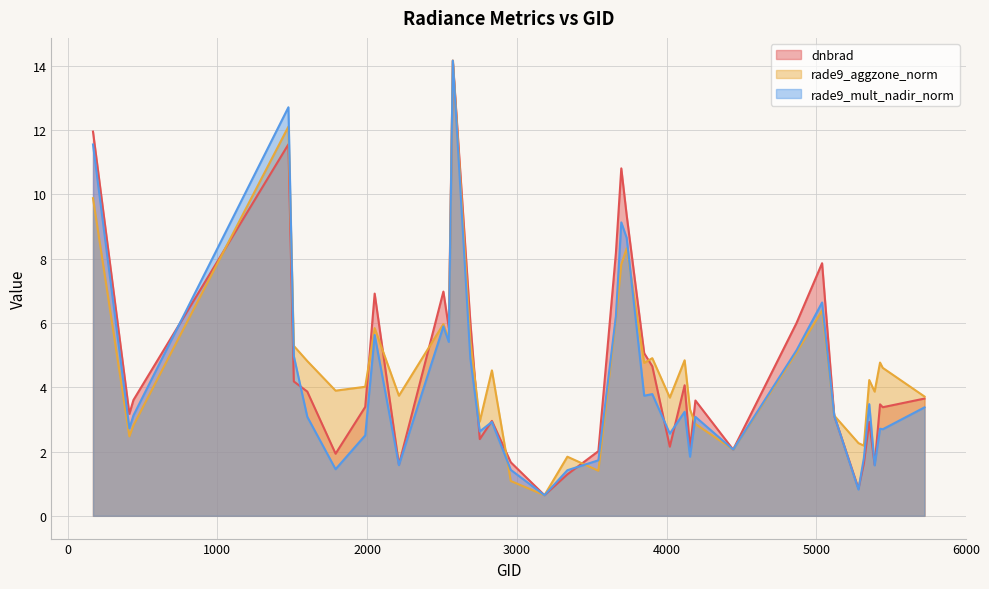

Which series has the largest total across all categories?

rade9_aggzone_norm